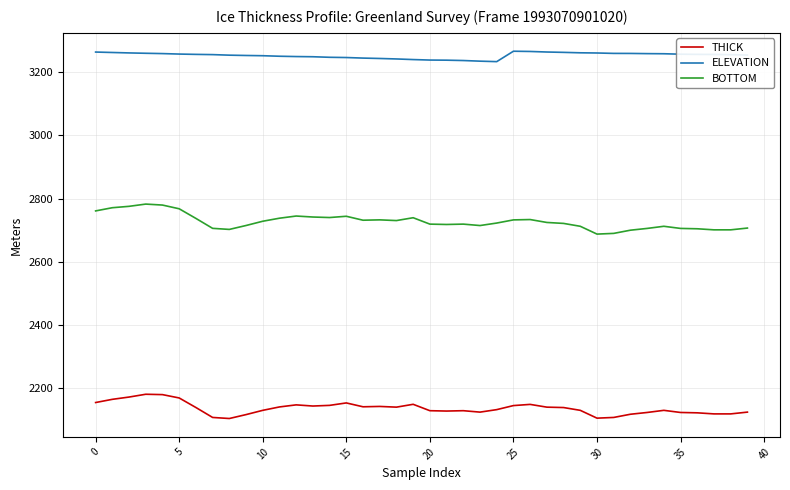

What is the difference between the maximum and minimum values in the BOTTOM series?

95.2